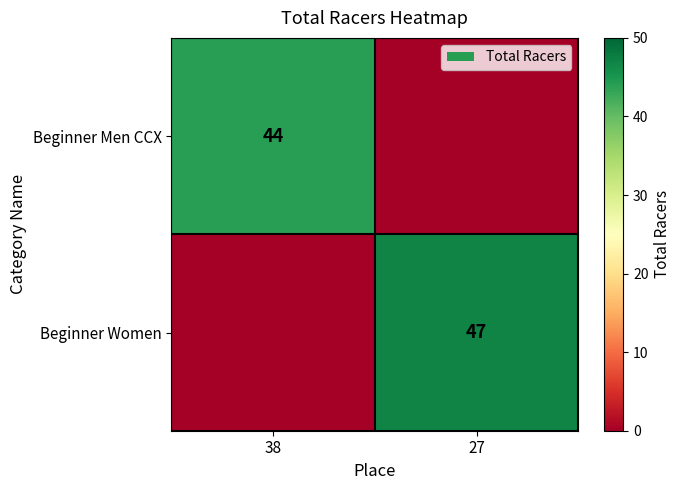

Is it true that Beginner Men CCX equals 44 at 38?

True